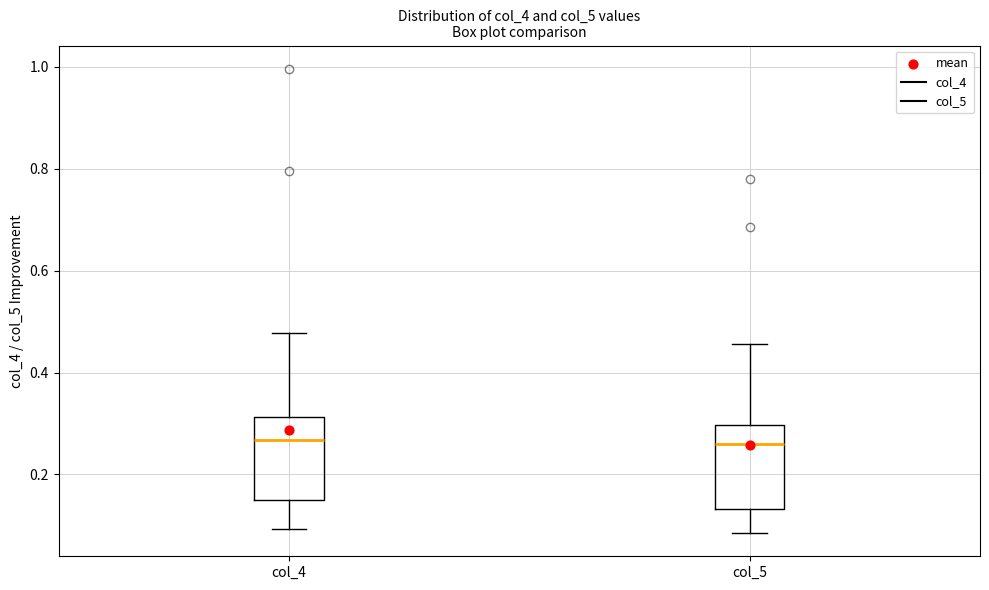

Reading left to right, transcribe this box plot: for each box, give where its median line is, the range the box spans, and where its two whiskers end, as read against the y-axis. The values are not printed on the chart, so give them approximately, as read against the axis.

col_4: median 0.26, box 0.14 to 0.32, whiskers 0.10 to 0.48
col_5: median 0.26, box 0.14 to 0.30, whiskers 0.08 to 0.46